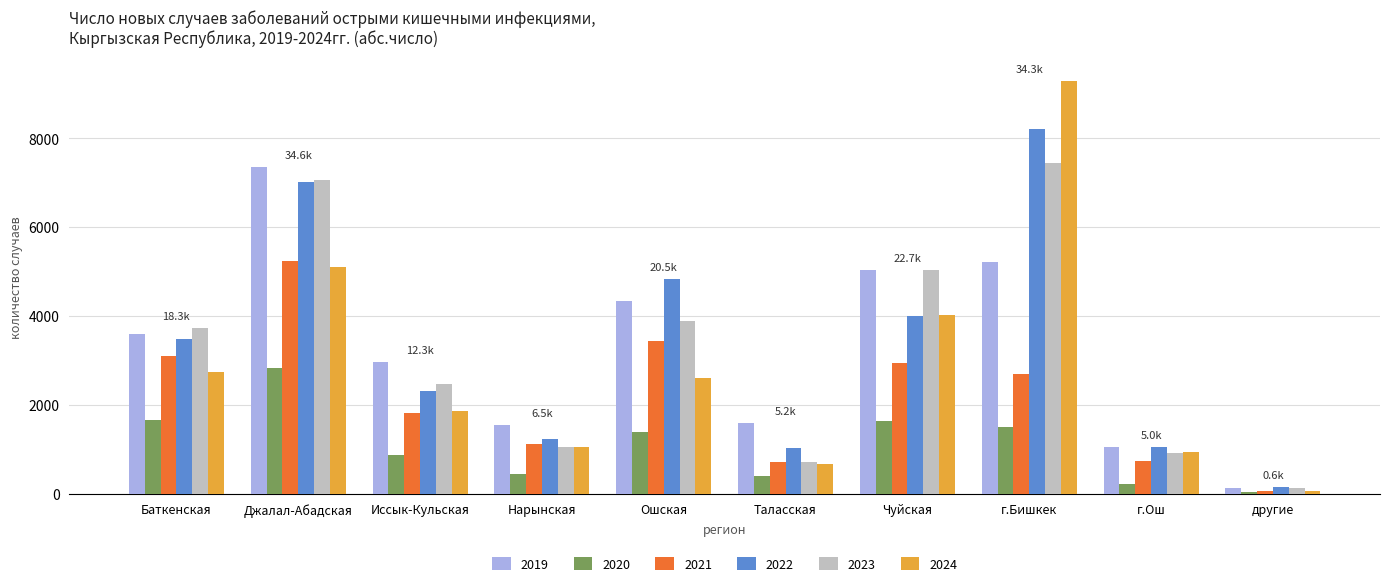

At how many categories does at least one series exceed 8893?

1